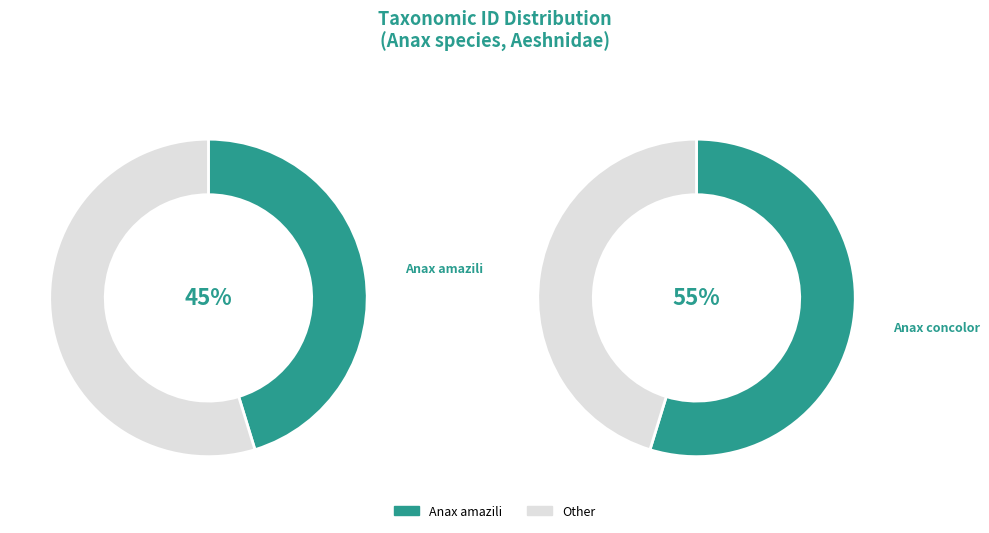

Rank the categories by value from highest to lowest.

Anax concolor, Anax amazili